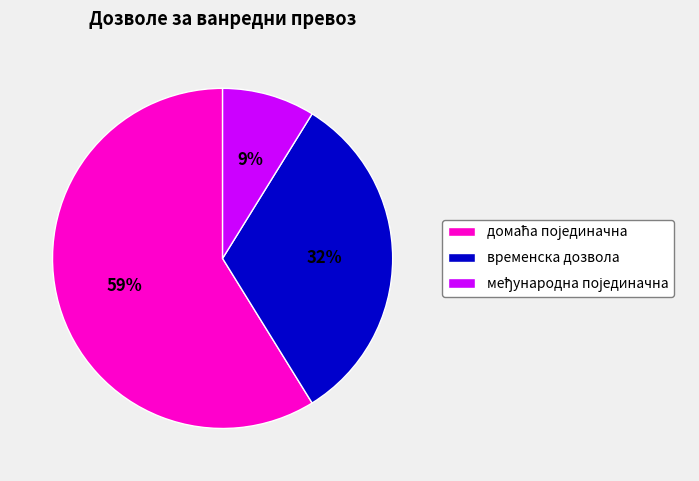

Count the number of slices in the pie.

3